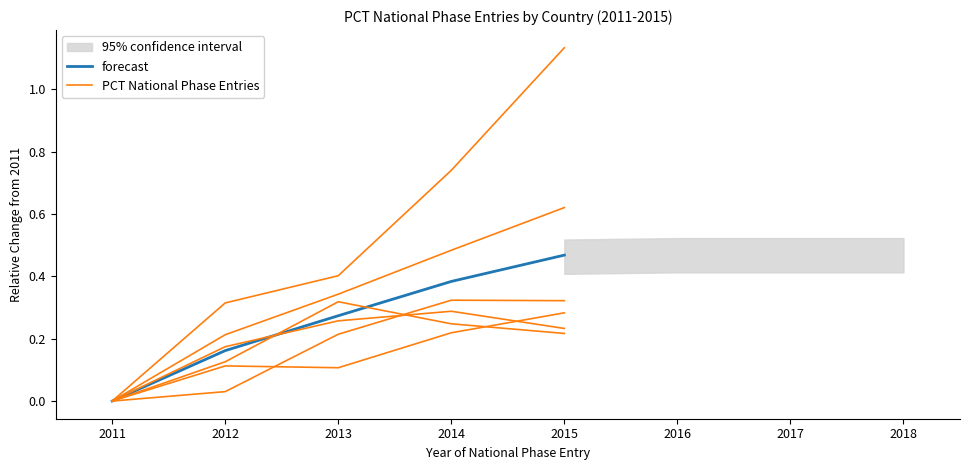

What is the difference between the PCT National Phase Entries values at 2013 and 2012?

0.1